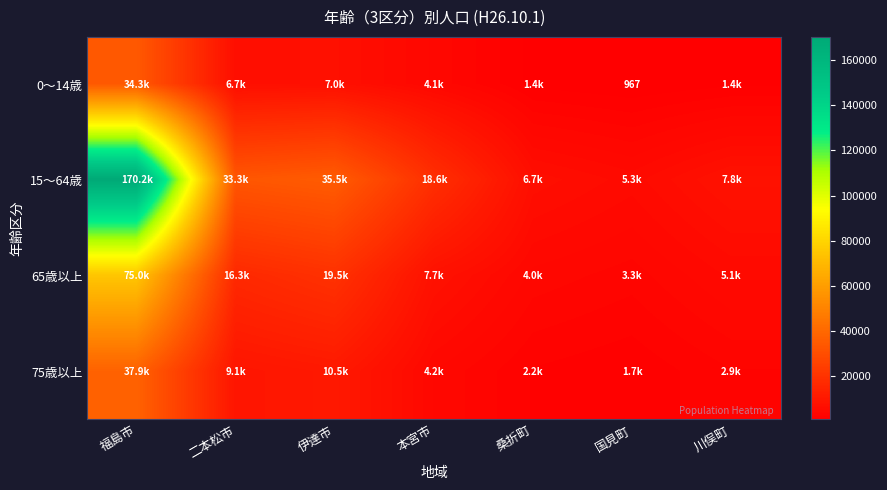

The value of 0～14歳 at 川俣町 is 1435. True or false?

True